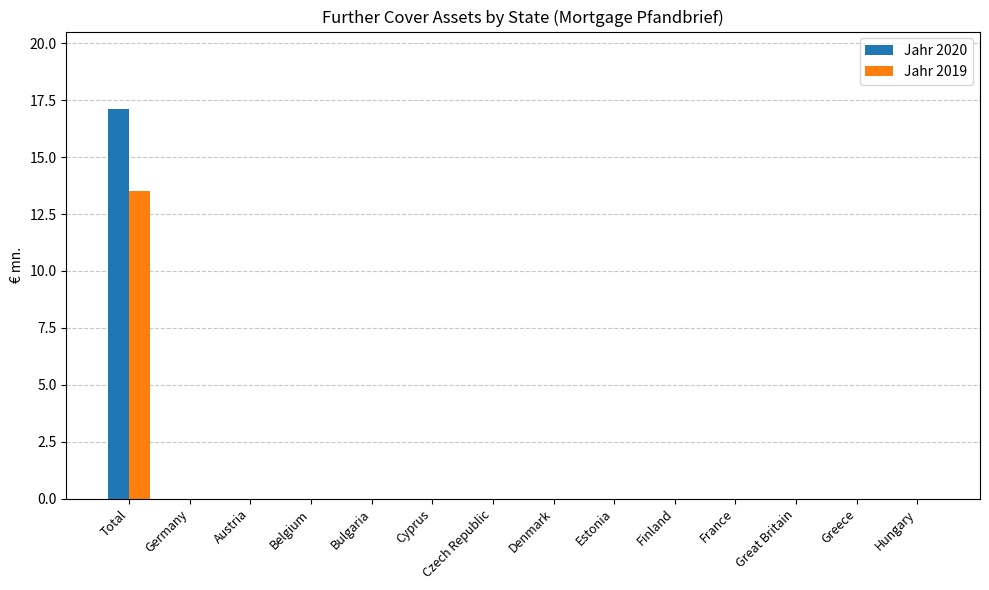

What is the highest value of the Jahr 2020 series?

17.1